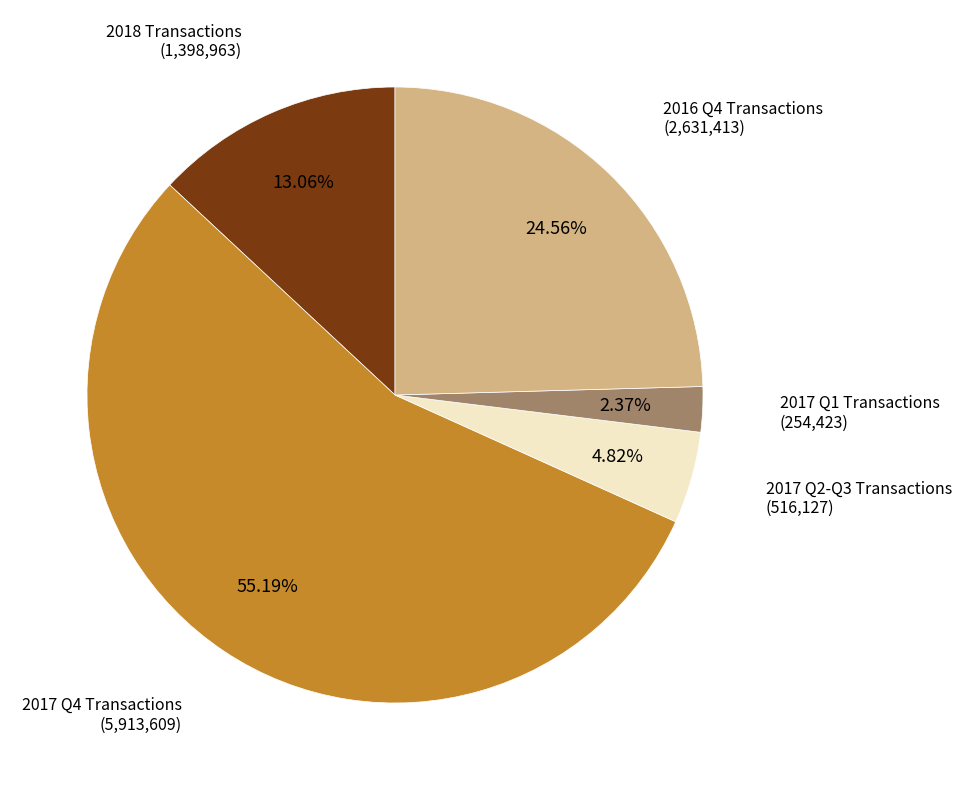

Is there any slice that represents more than half of the pie?

Yes